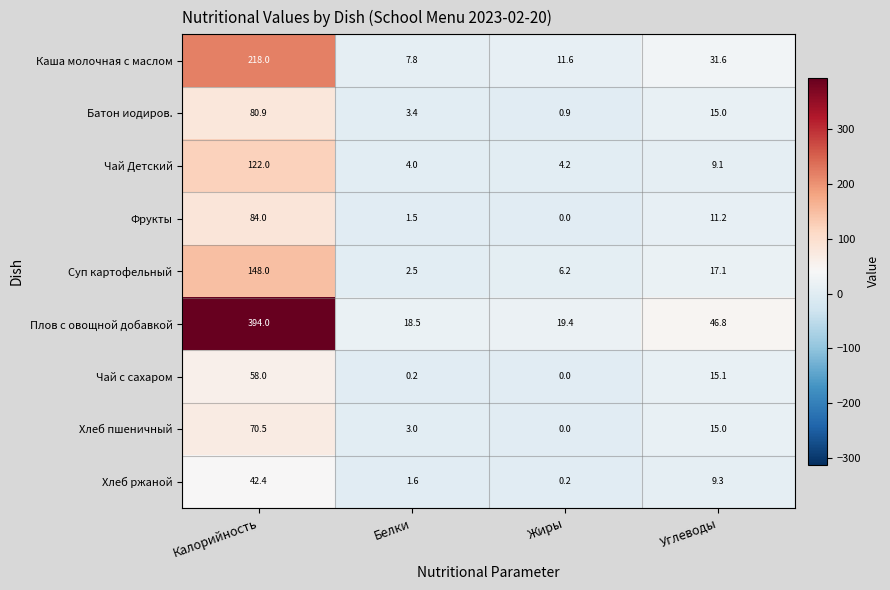

At which label does Чай с сахаром first exceed 15?

Калорийность